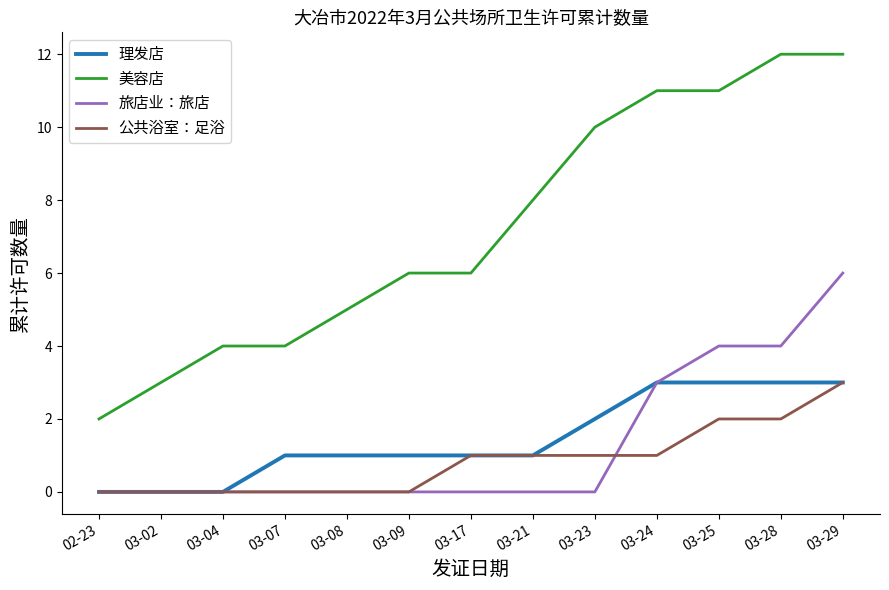

What is the difference between the highest and lowest values at 03-24?

10